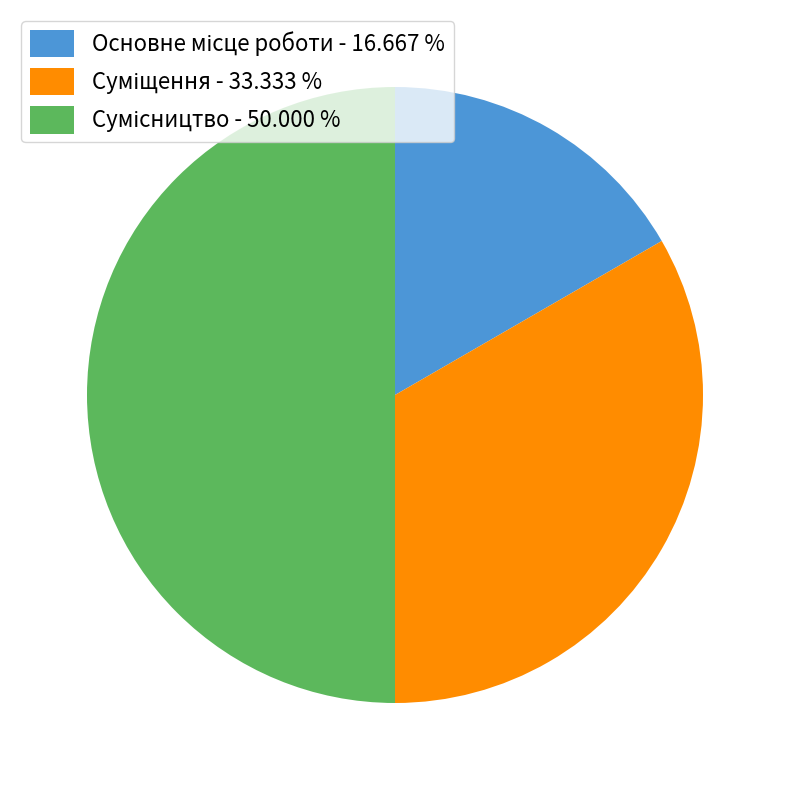

To the nearest percent, what is the combined percentage of Суміщення and Сумісництво?

83%